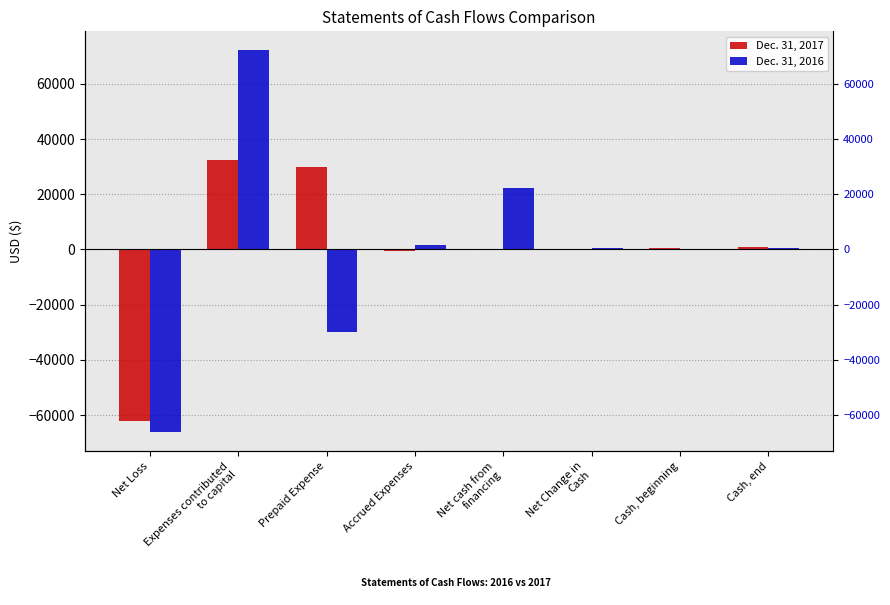

At which label is Dec. 31, 2016 closest to 2985?

Accrued Expenses